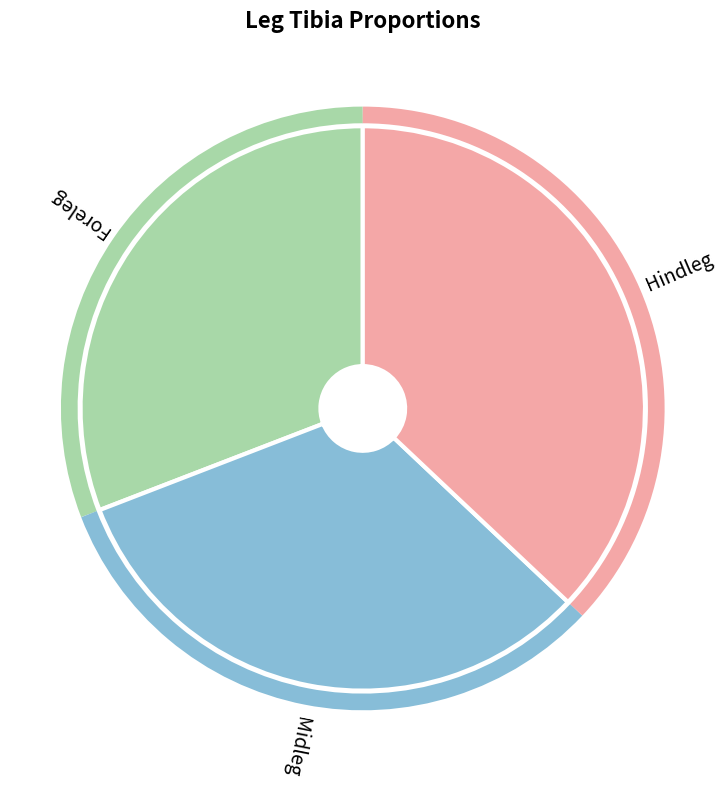

Which slice is the smallest?

Foreleg